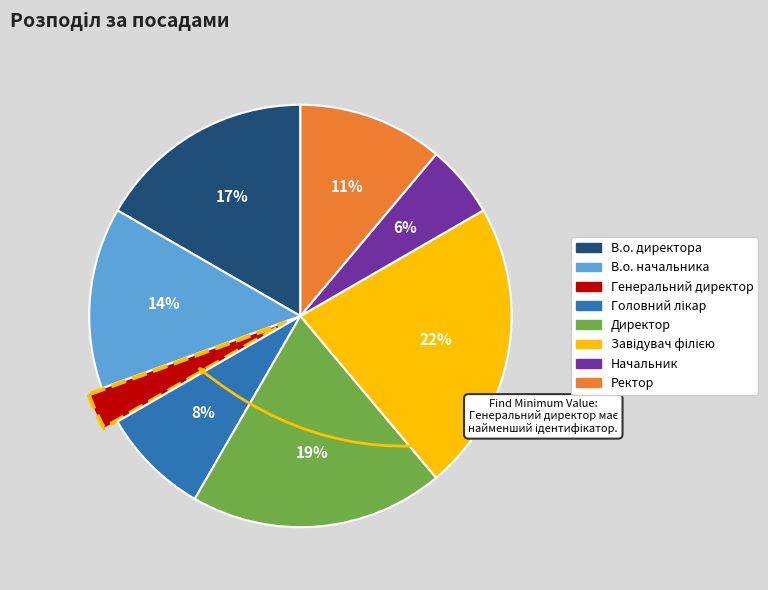

Is it true that В.о. начальника is 8% of the pie?

False